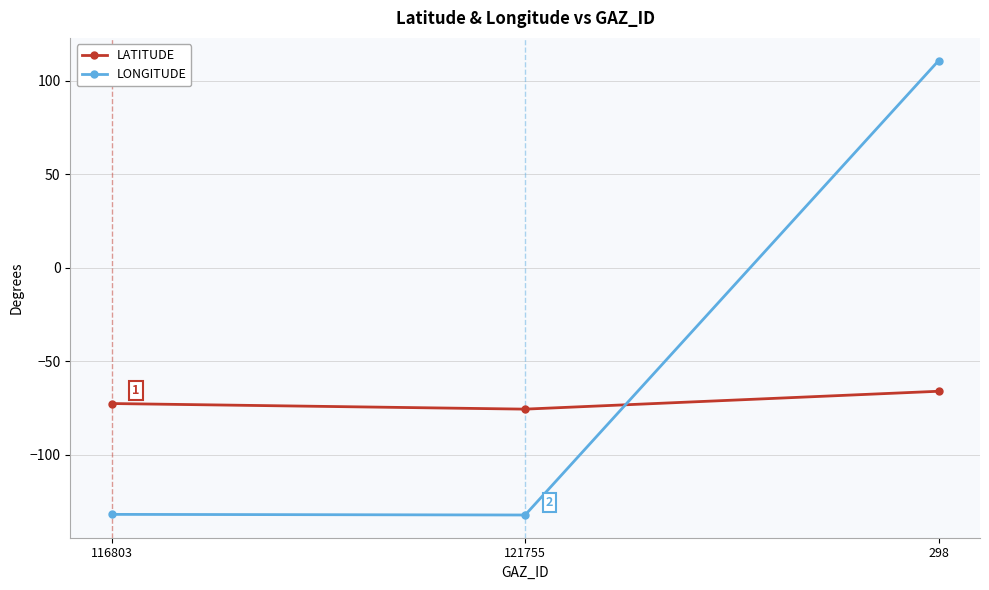

Does the chart display data point markers on the line(s)?

Yes